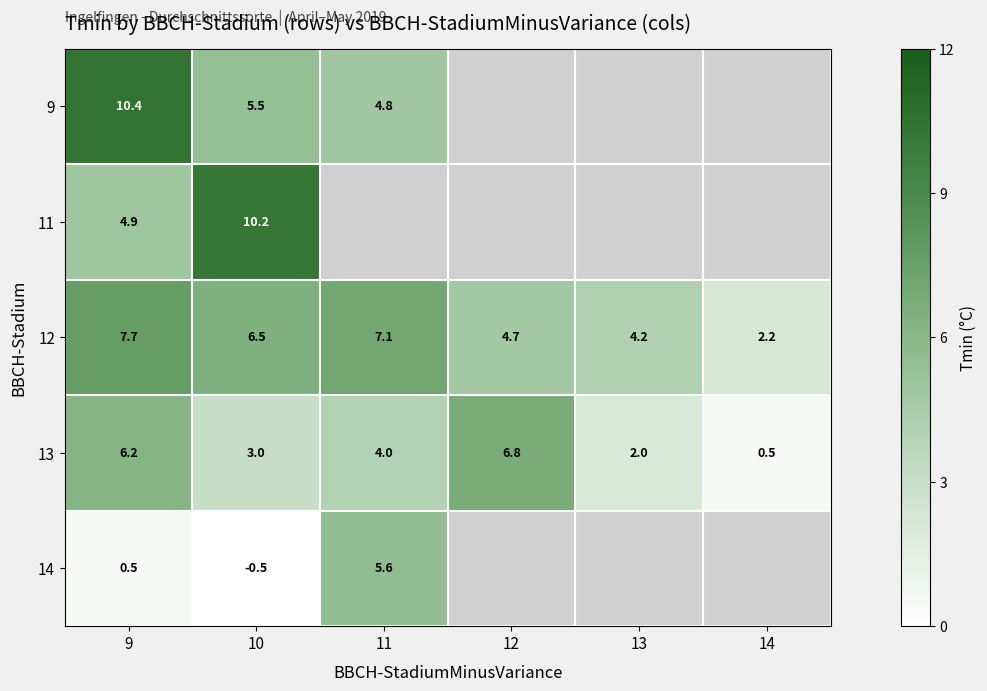

List the labels in order of 12 value, largest first.

9, 11, 10, 12, 13, 14